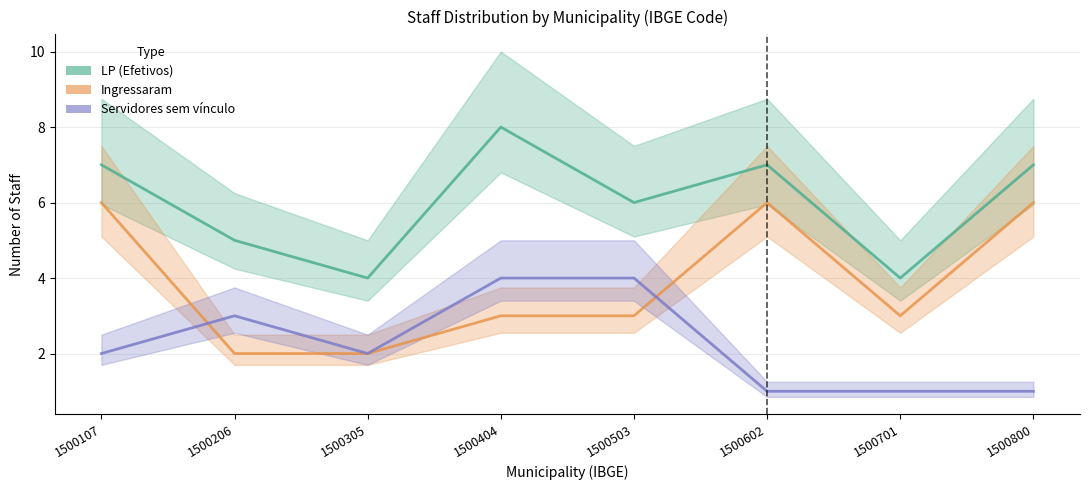

After their last crossing, which series has the higher values: Servidores sem vínculo or Ingressaram?

Ingressaram